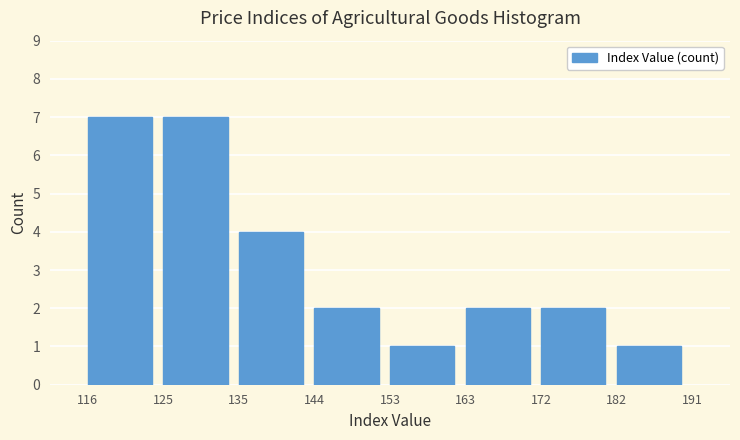

Reading left to right, list every bar in this chart as the range it spans on the x-axis followed by its height. The values are not printed on the chart, so give them approximately, as read against the axis.

116 to 125: 7
125 to 135: 7
135 to 144: 4
144 to 153: 2
153 to 163: 1
163 to 172: 2
172 to 182: 2
182 to 191: 1